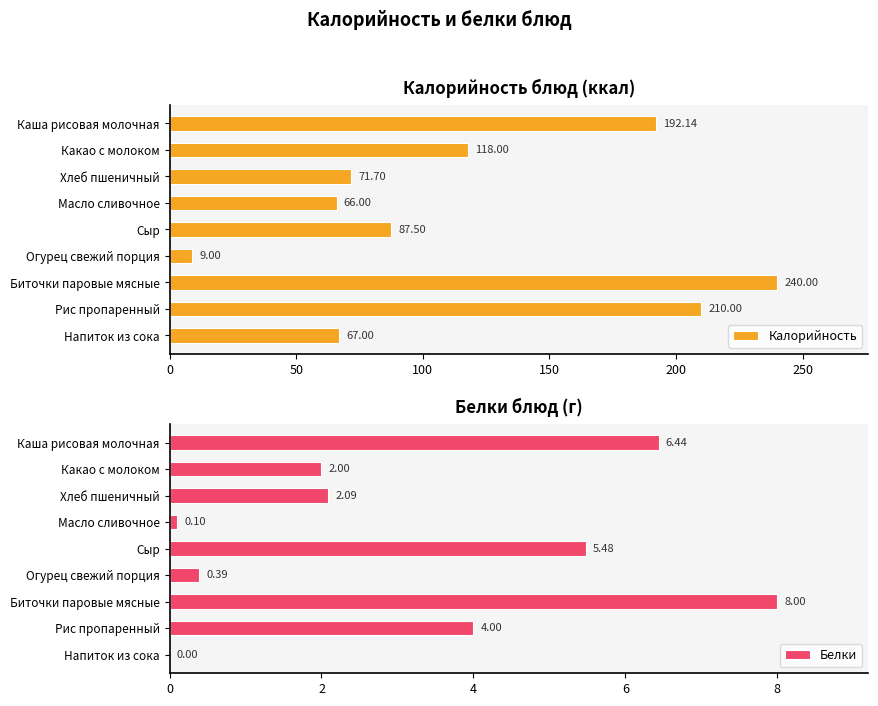

What is the difference between the maximum and second lowest values in the Калорийность series?

174.0